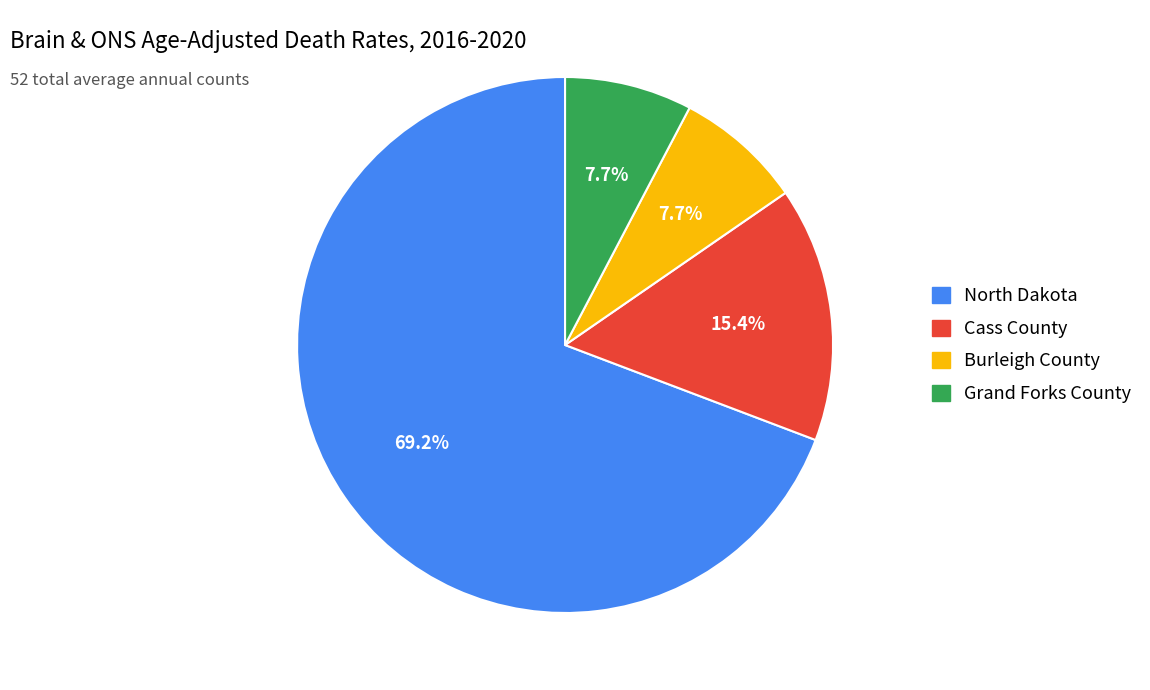

Does North Dakota account for over 50% of the chart?

Yes